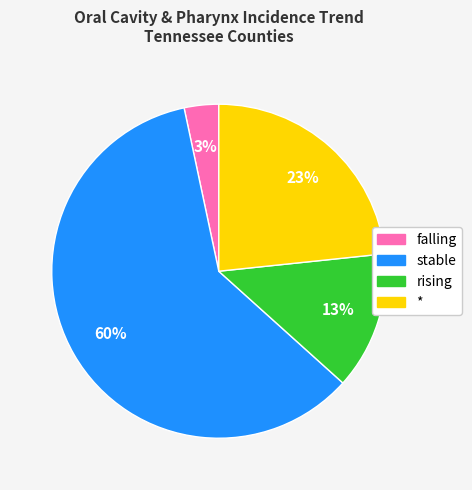

Which slice is the smallest?

falling